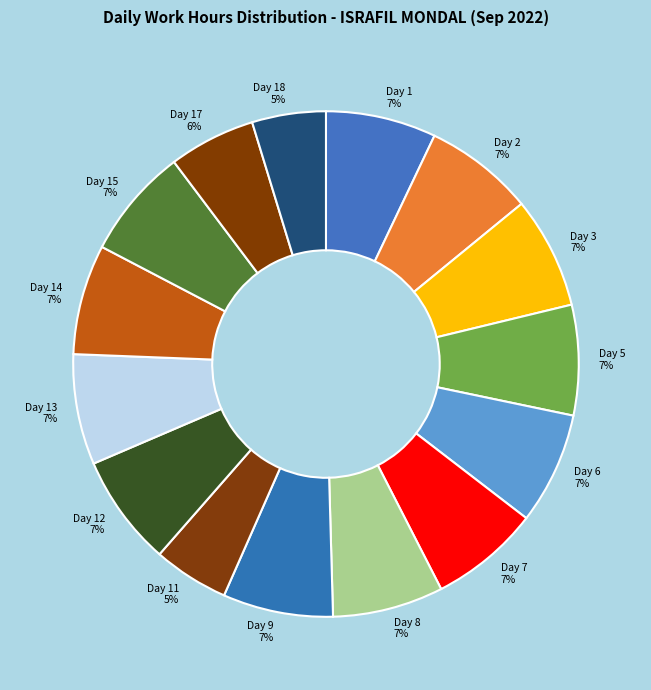

To the nearest percent, what percentage of the pie is Day 17?

6%